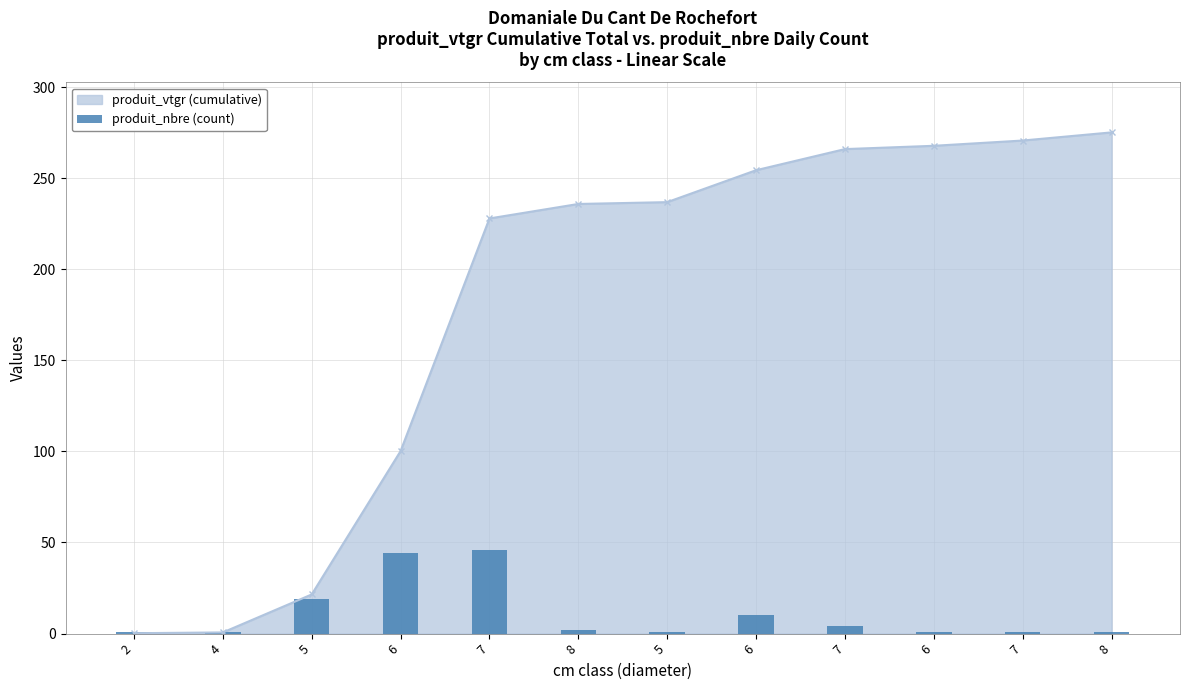

How many values exceed 2?

5